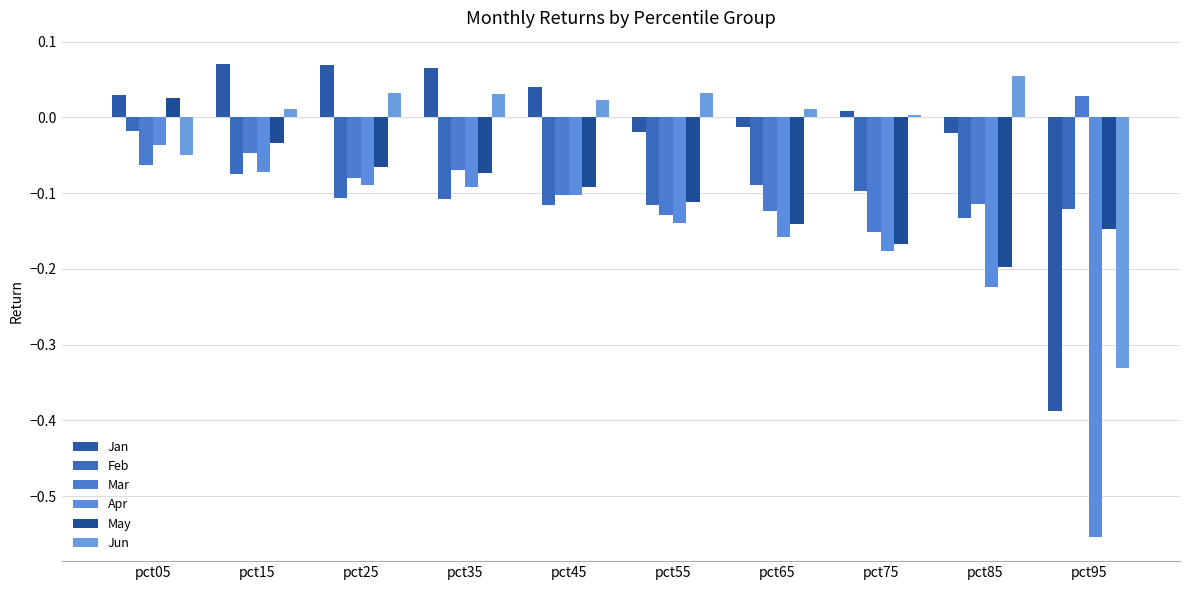

What are all the series names shown in the legend?

Jan, Feb, Mar, Apr, May, Jun